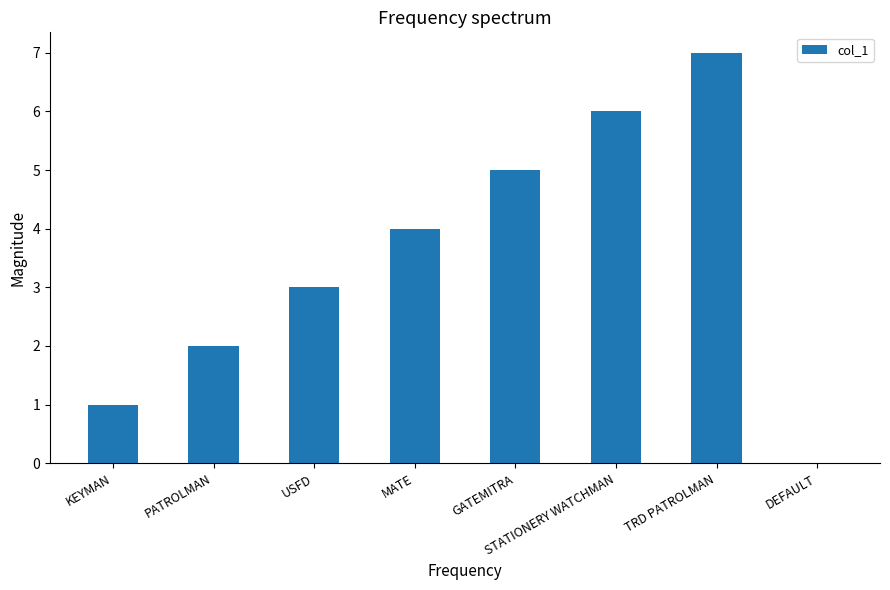

The value at TRD PATROLMAN is 7. True or false?

True